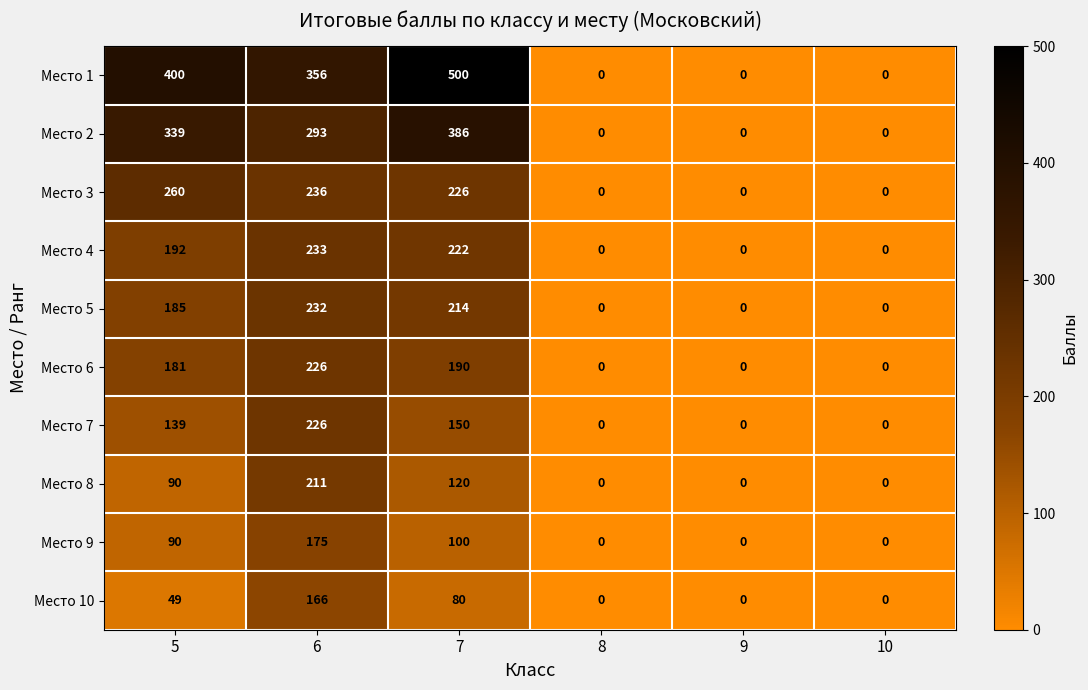

Which series has the largest range (max minus min)?

Место 1